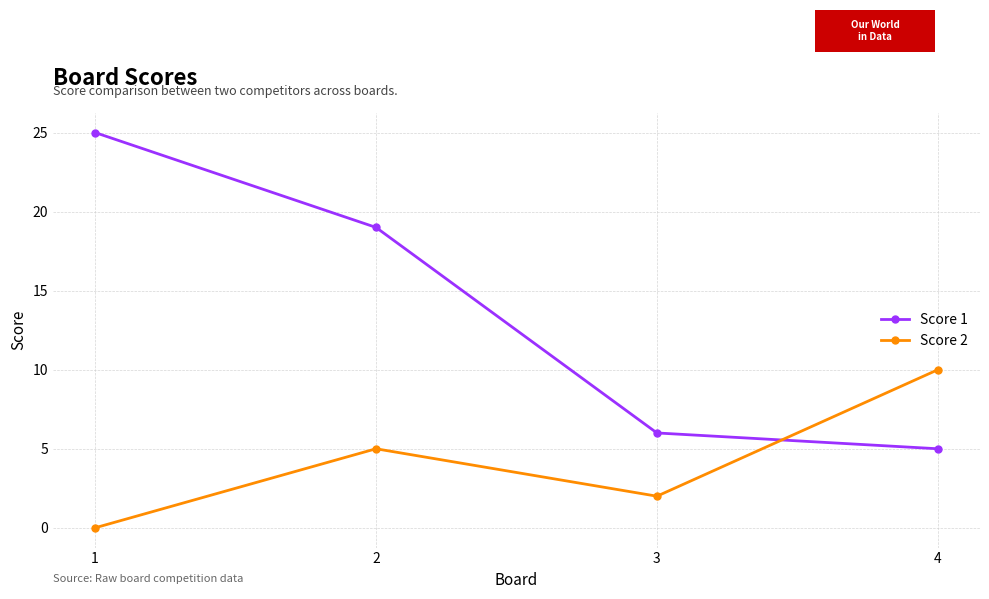

Which series has the widest spread of values?

Score 1